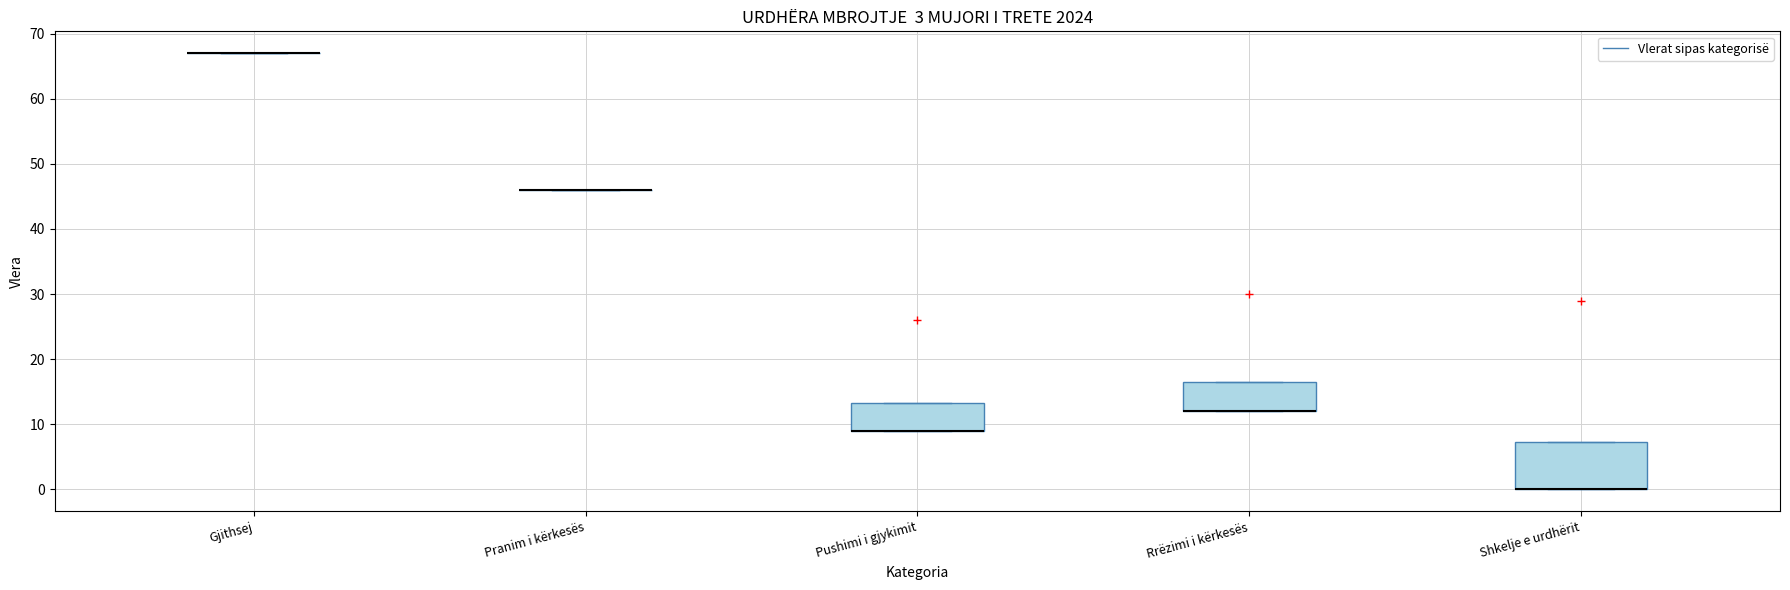

Which box is the tallest, from its lower edge to its upper edge?

Shkelje e urdhërit